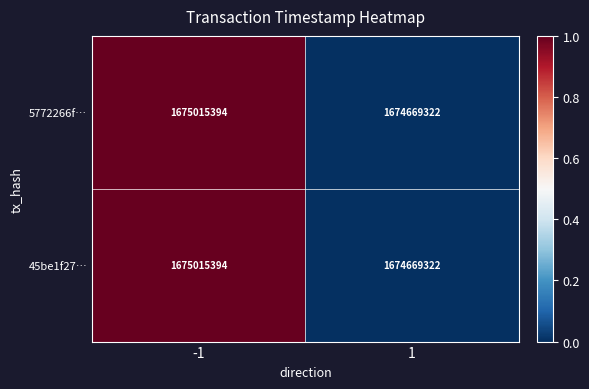

Reading left to right, extract all data points from this chart.

5772266f…: -1=1675015394	1=1674669322
45be1f27…: -1=1675015394	1=1674669322